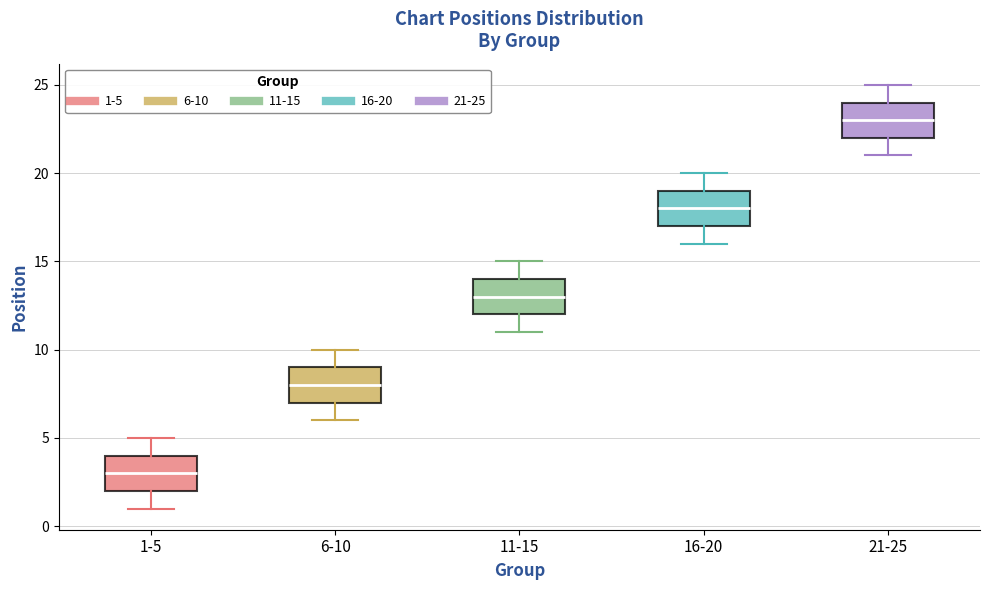

Which box's median line is the lowest?

1-5